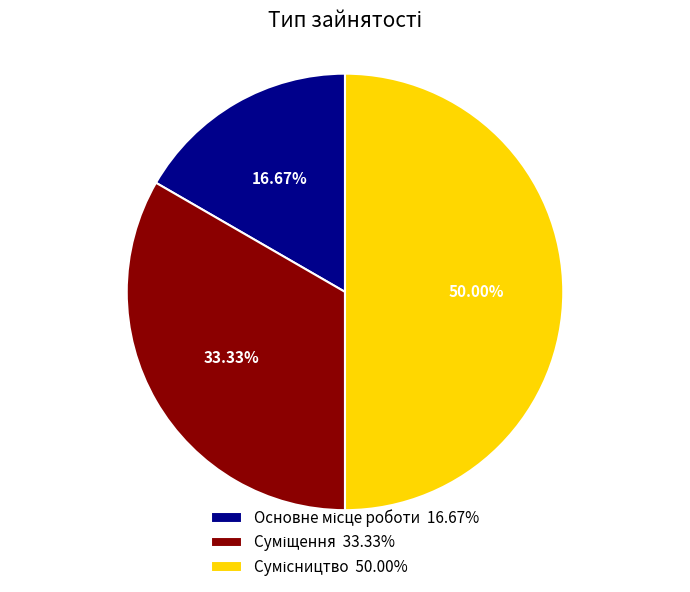

To the nearest percent, what is the difference between the Суміщення and Сумісництво slice percentages?

17%